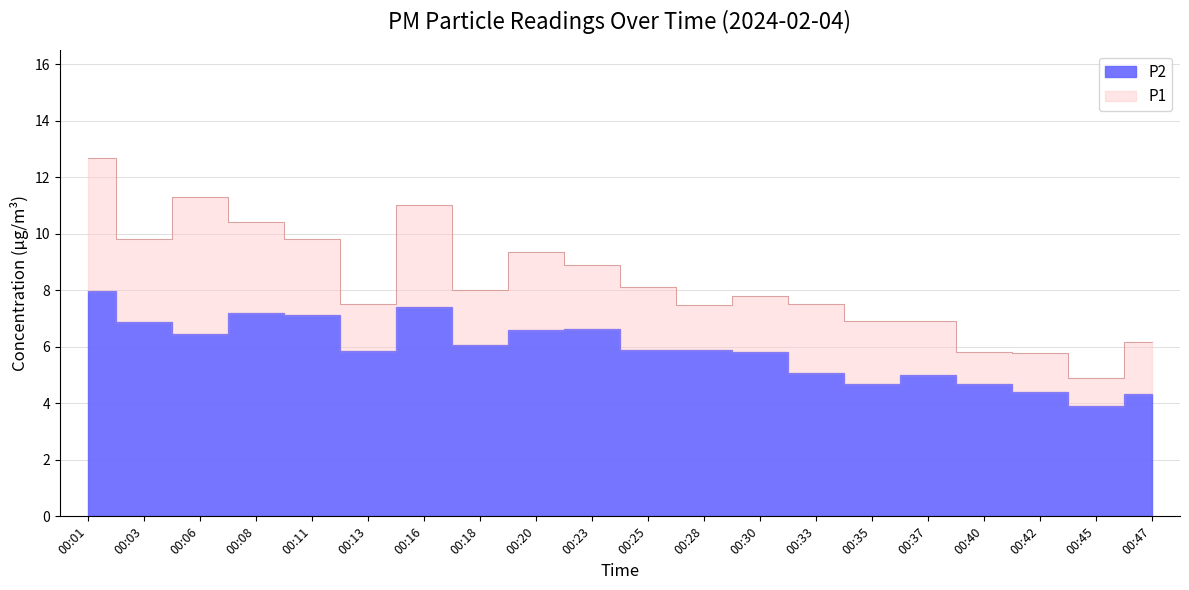

Read the P2 value at 00:45.

3.9